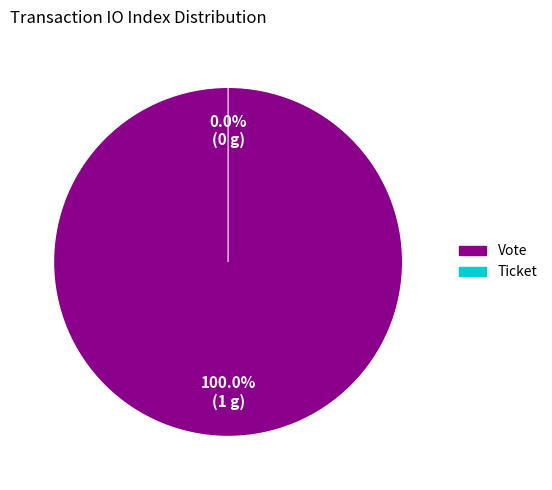

Combined, what portion of the pie is Ticket and Vote?

100.0%